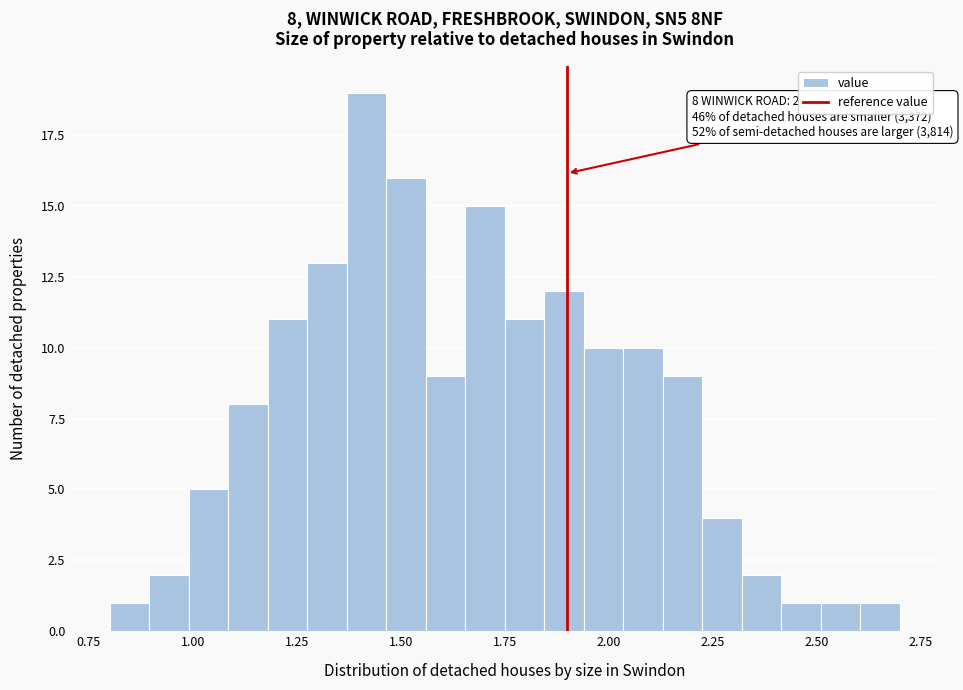

Around what value on the x-axis is the tallest bar? Give the approximate position of its centre, as read against the axis.

1.40